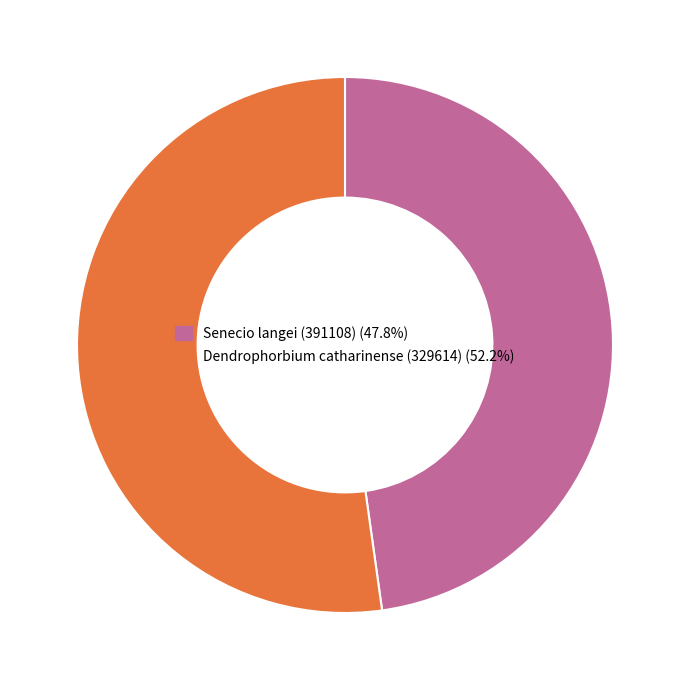

Count the number of slices in the pie.

2